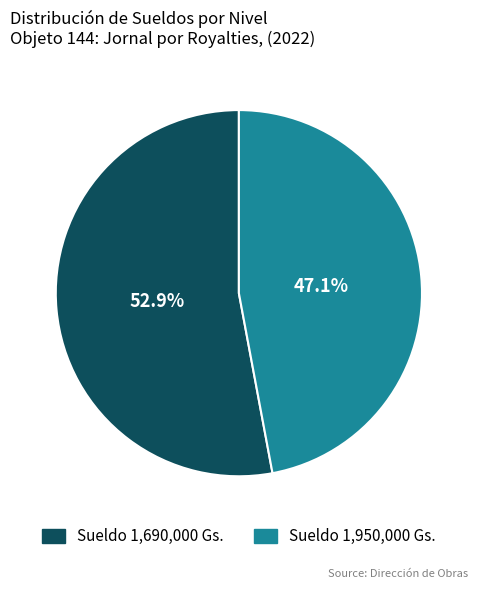

Does any single category account for the majority?

Yes